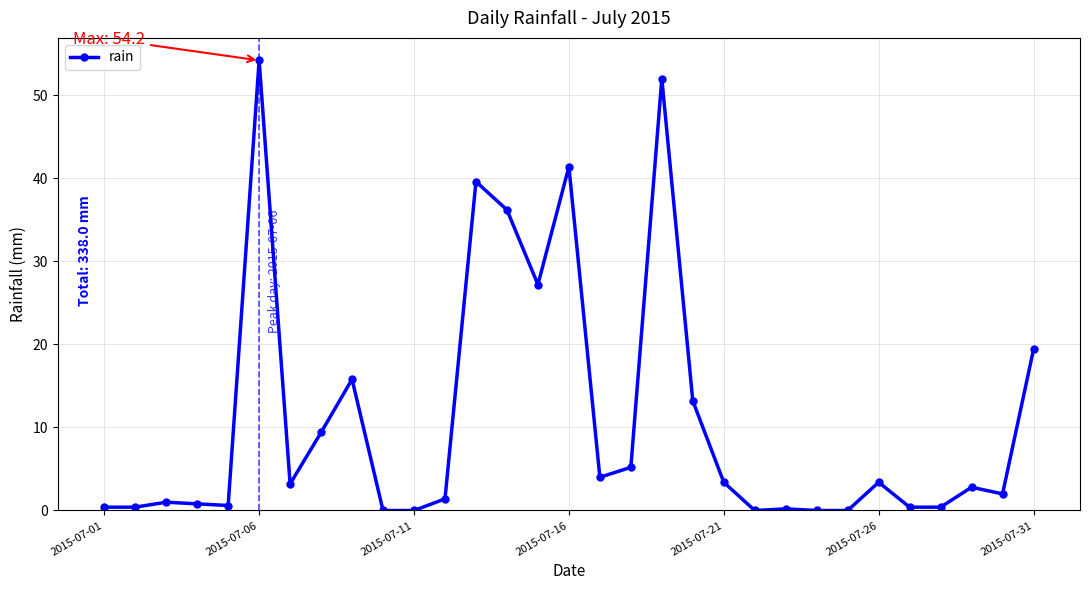

What is the difference between the maximum and minimum values?

54.2